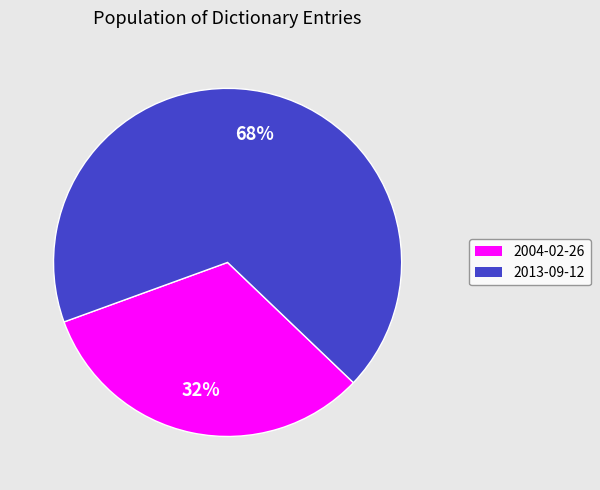

Rank the categories by value from highest to lowest.

2013-09-12, 2004-02-26